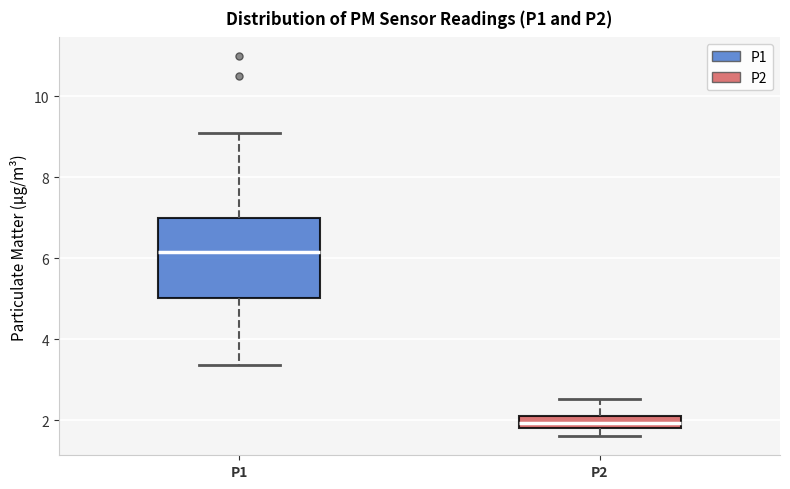

Reading left to right, transcribe this box plot: for each box, give where its median line is, the range the box spans, and where its two whiskers end, as read against the y-axis. The values are not printed on the chart, so give them approximately, as read against the axis.

P1: median 6.2, box 5.0 to 7.0, whiskers 3.4 to 9.2
P2: median 2.0, box 1.8 to 2.2, whiskers 1.6 to 2.6